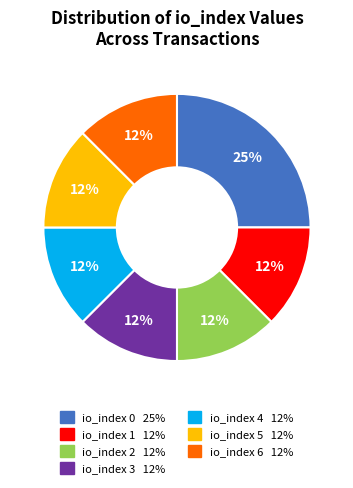

Which category has the biggest portion of the pie?

io_index 0